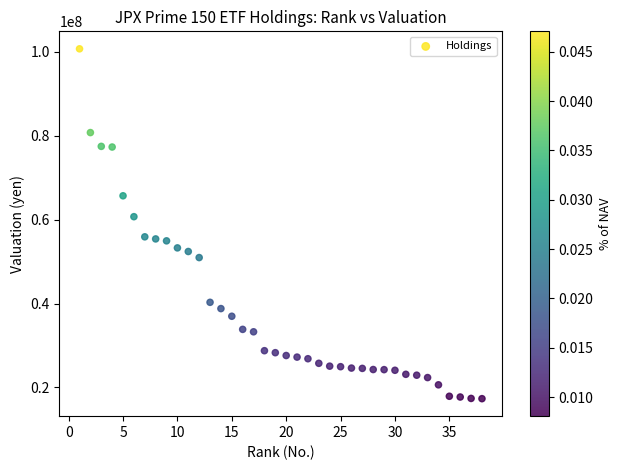

What is the range of X values (max minus min)?

37.0